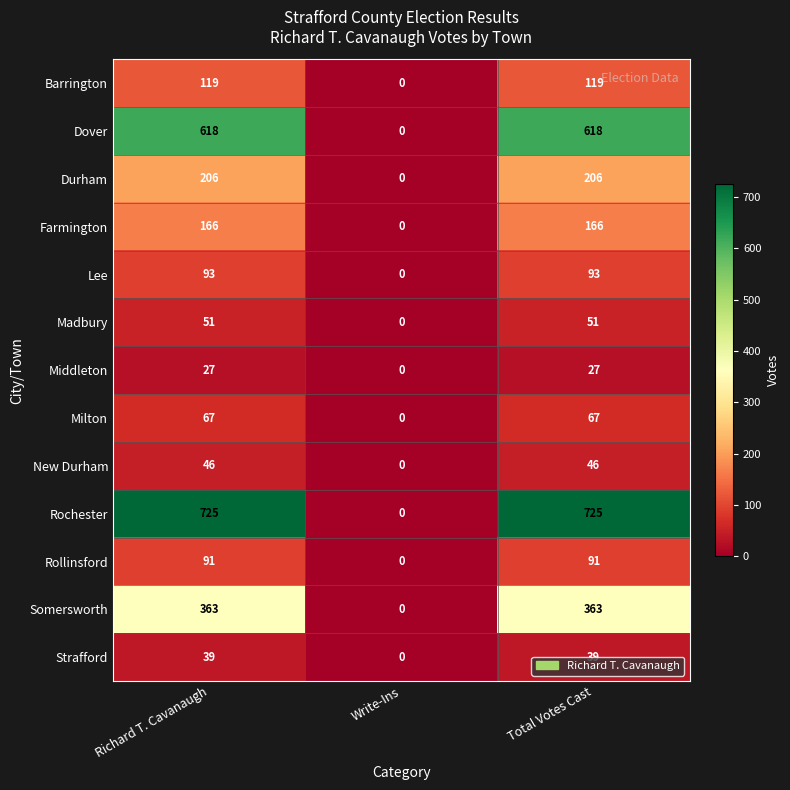

The Middleton series shows 13 at Total Votes Cast. True or false?

False